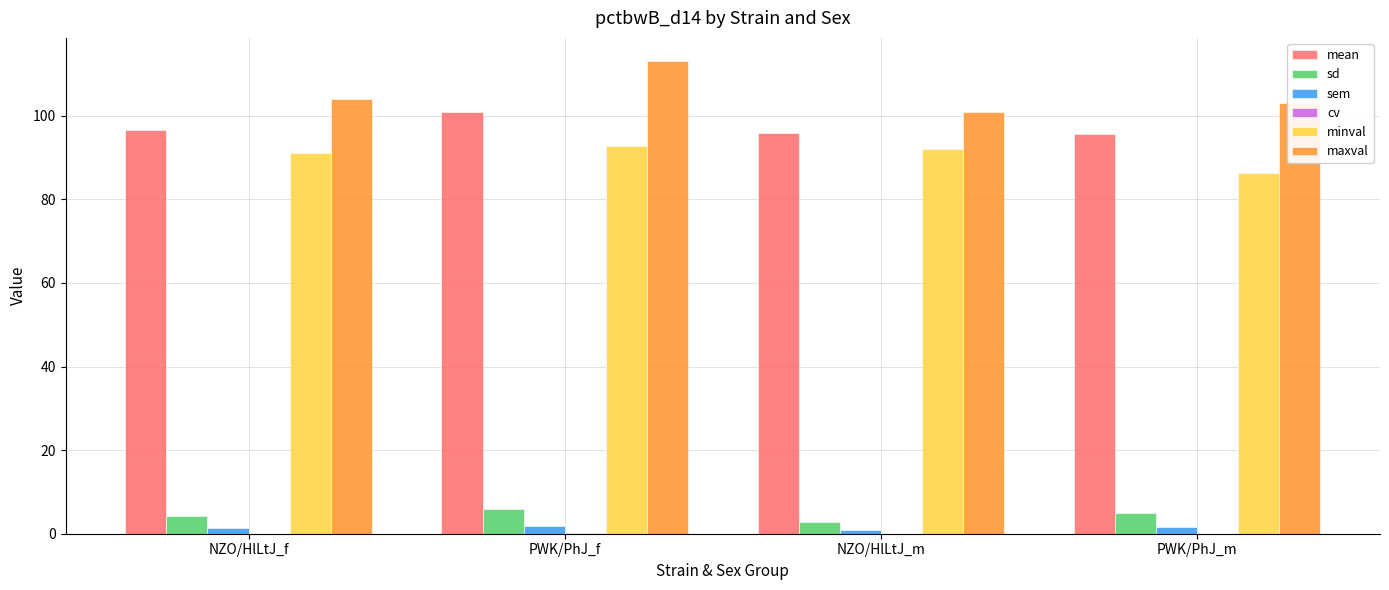

True or false: sd has a value of 5.9 at PWK/PhJ_f.

True